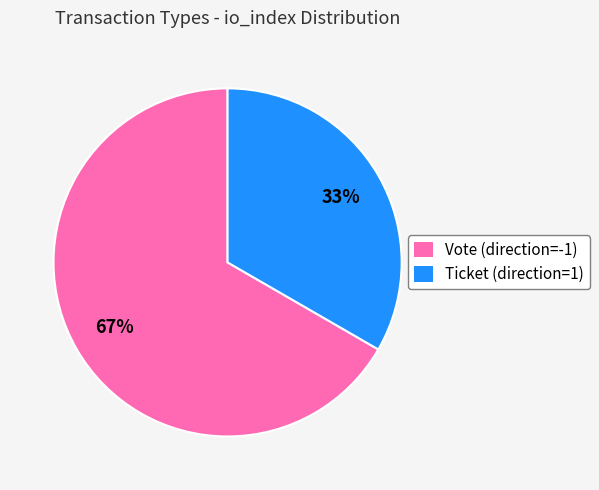

To the nearest percent, what is the combined percentage of Vote (direction=-1) and Ticket (direction=1)?

100%